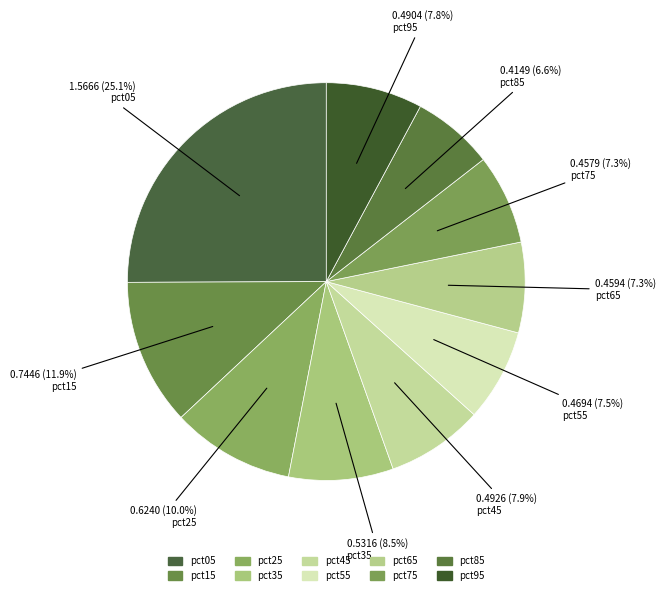

Does any single category account for the majority?

No